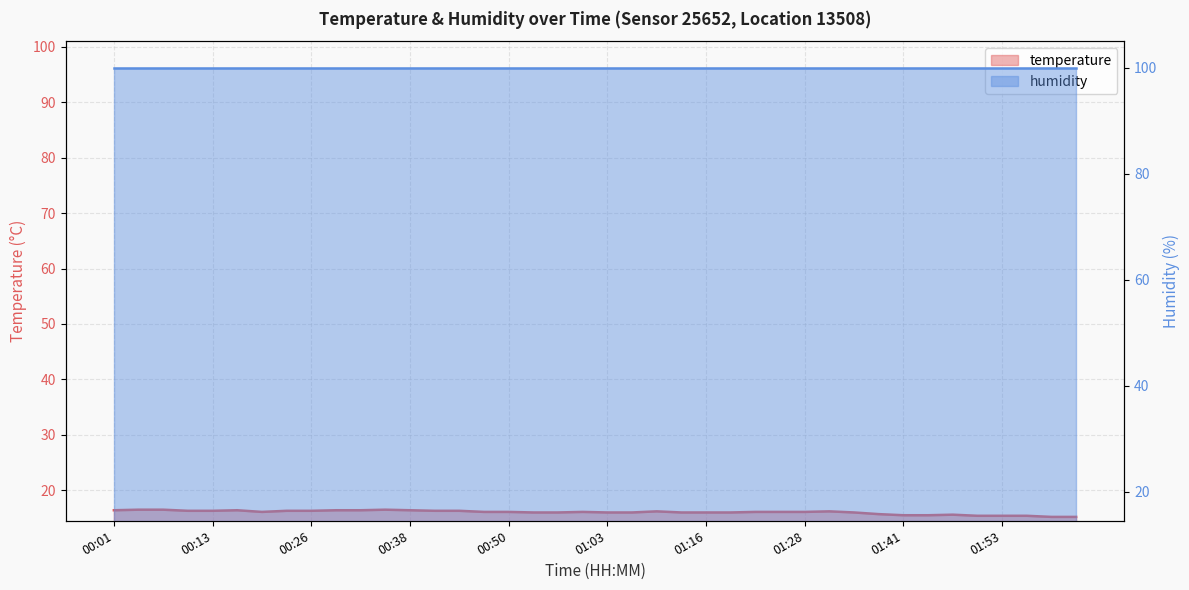

Reading left to right, what are all the values shown in this chart?

16.4	16.5	16.5	16.3	16.3	16.4	16.1	16.3	16.3	16.4	16.4	16.5	16.4	16.3	16.3	16.1	16.1	16.0	16.0	16.1	16.0	16.0	16.2	16.0	16.0	16.0	16.1	16.1	16.1	16.2	16.0	15.7	15.5	15.5	15.6	15.4	15.4	15.4	15.2	15.2